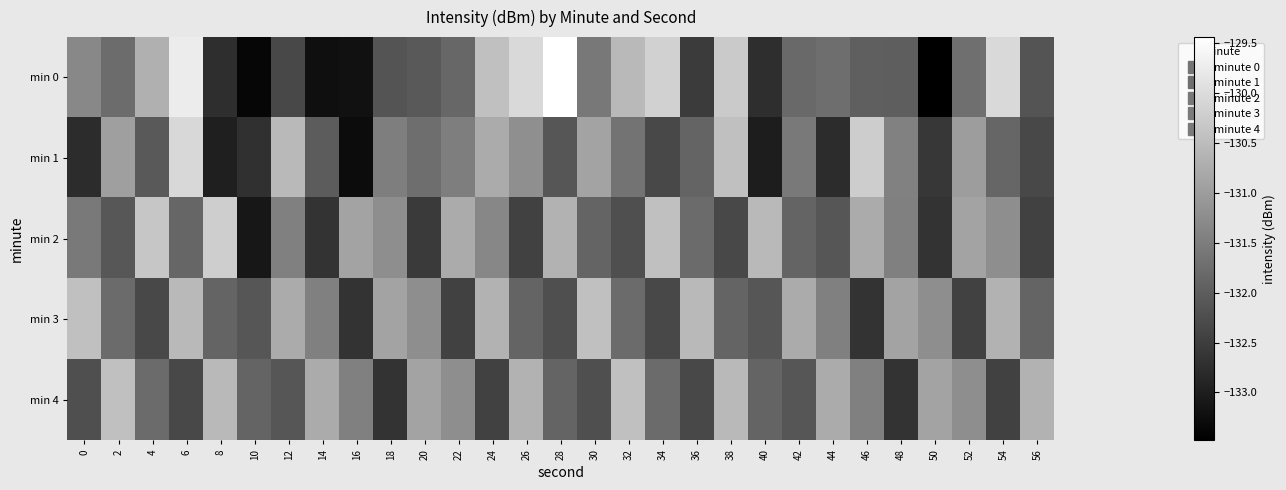

What is the smallest value displayed?

-133.5